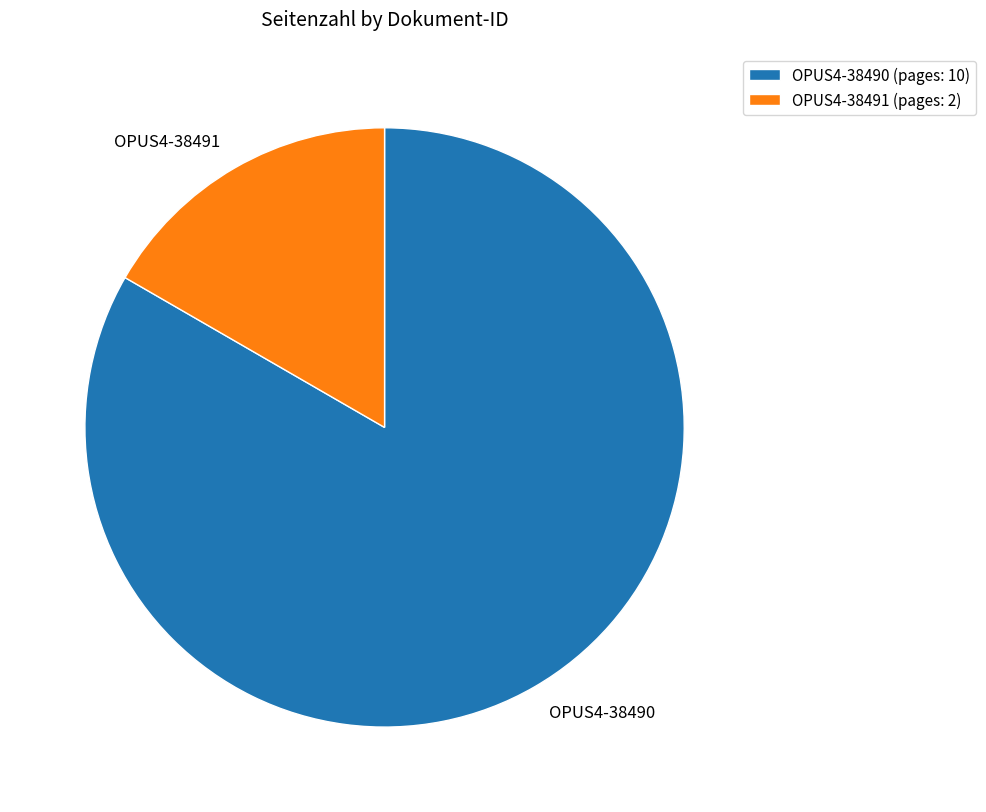

Is there a majority slice in this chart?

Yes